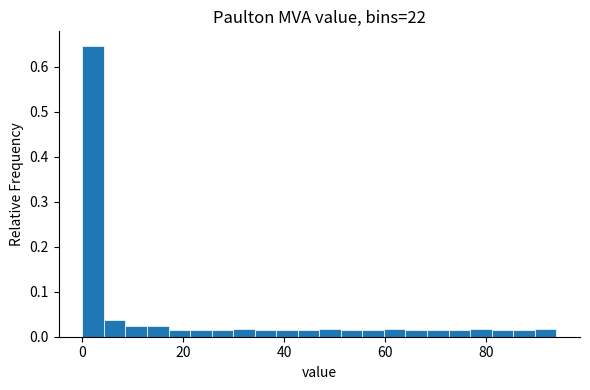

Read against the x-axis, roughly where is the centre of the tallest bar?

2